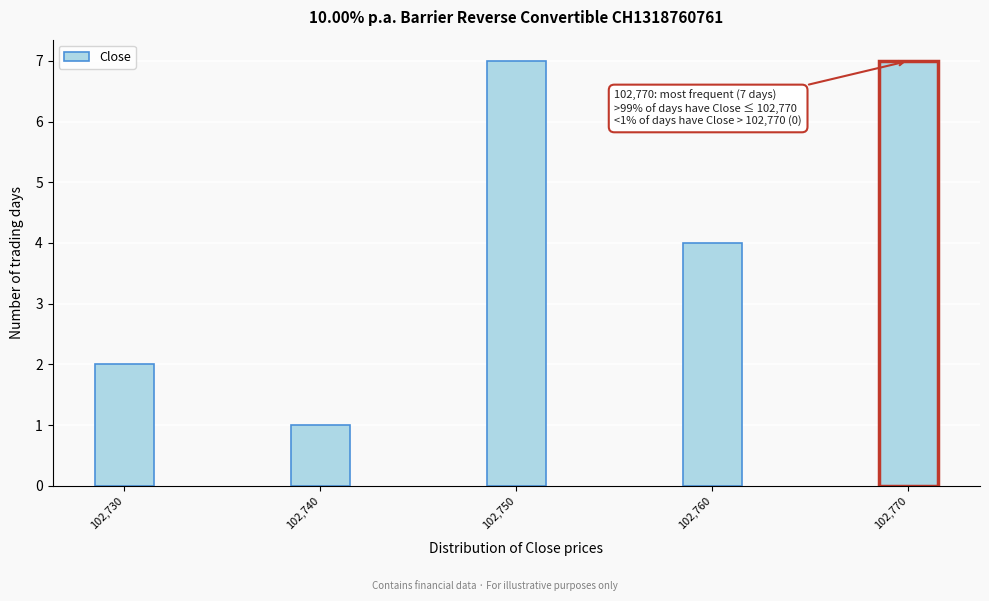

Reading left to right, list all the values displayed in this chart.

2	1	7	4	7